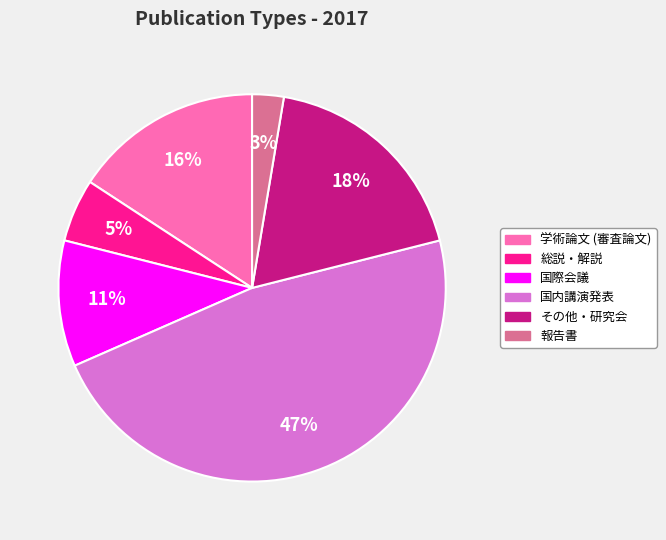

How many segments does this pie chart have?

6